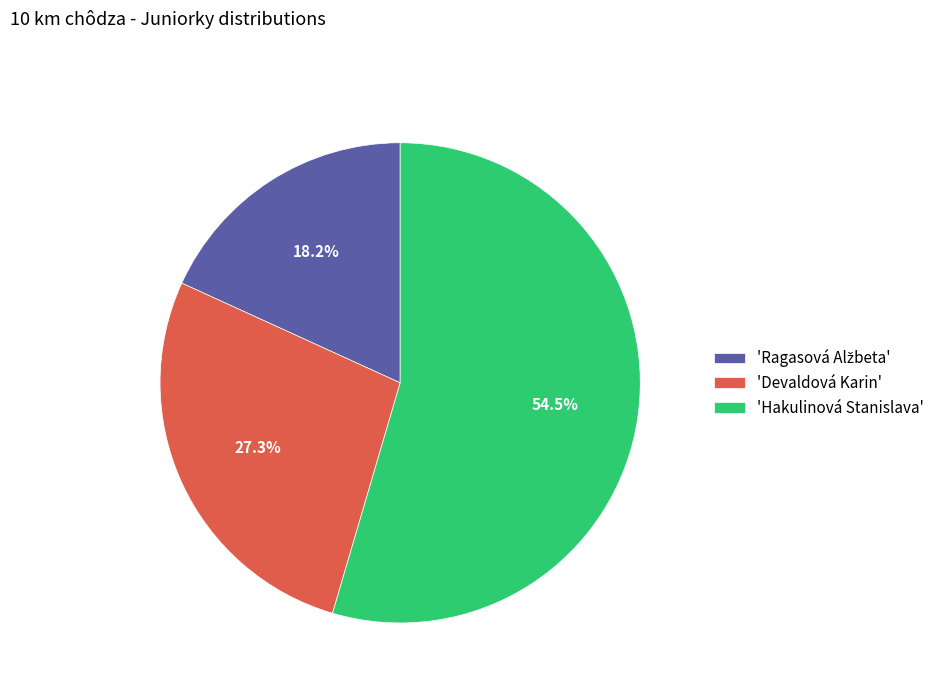

Which slice represents more than half of the pie?

'Hakulinová Stanislava'